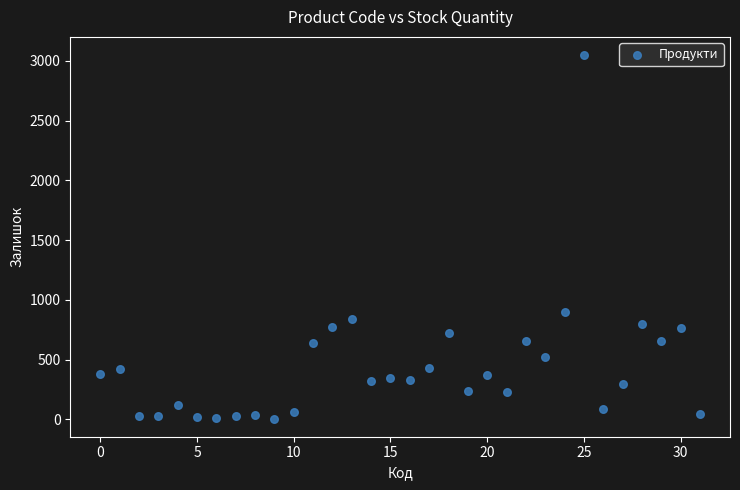

What Y value in the scatter plot is closest to 1527?

894